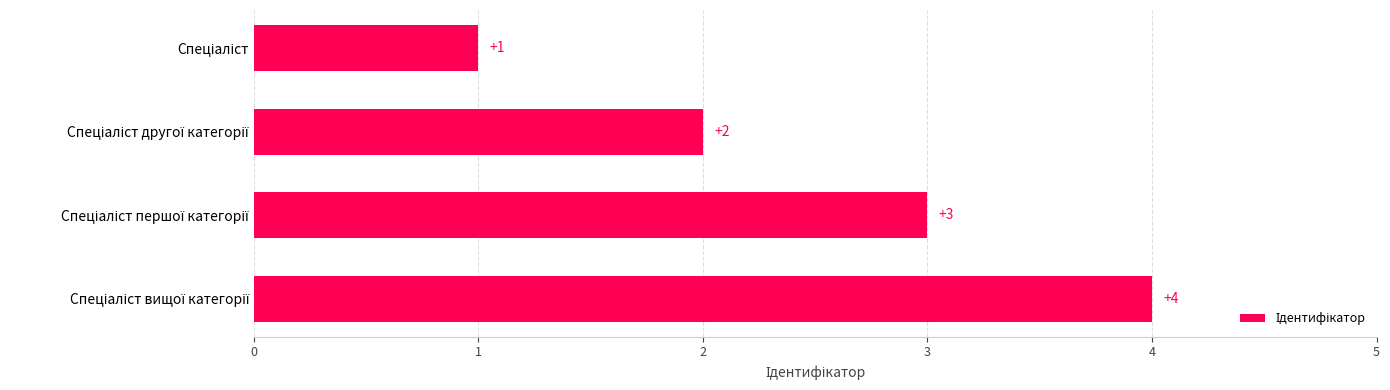

How many values are between 2 and 4?

3